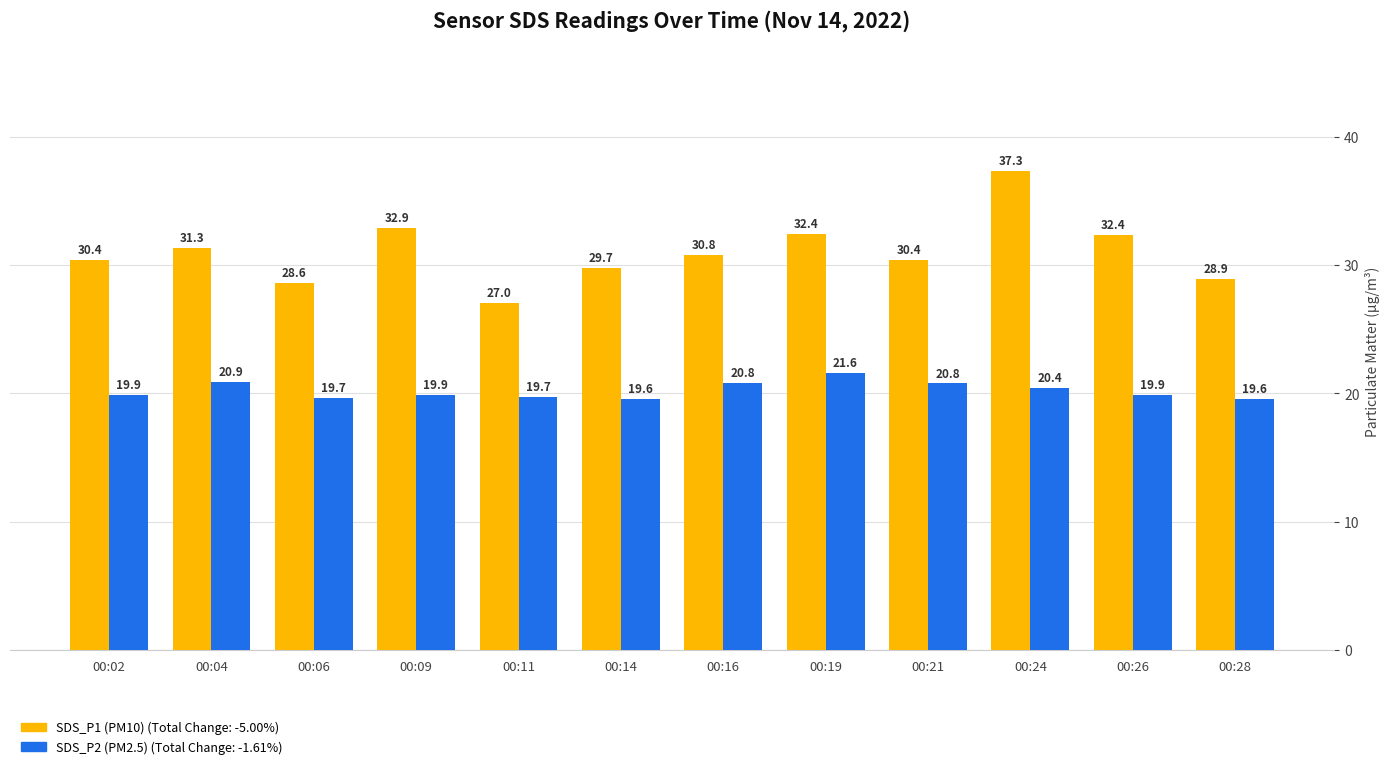

What is the greatest value displayed?

37.3